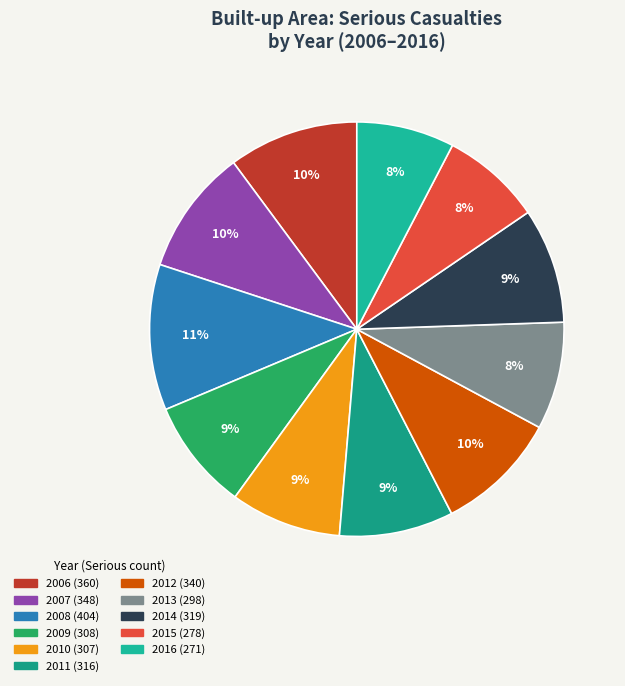

Does 2011 represent more than half of the total?

No